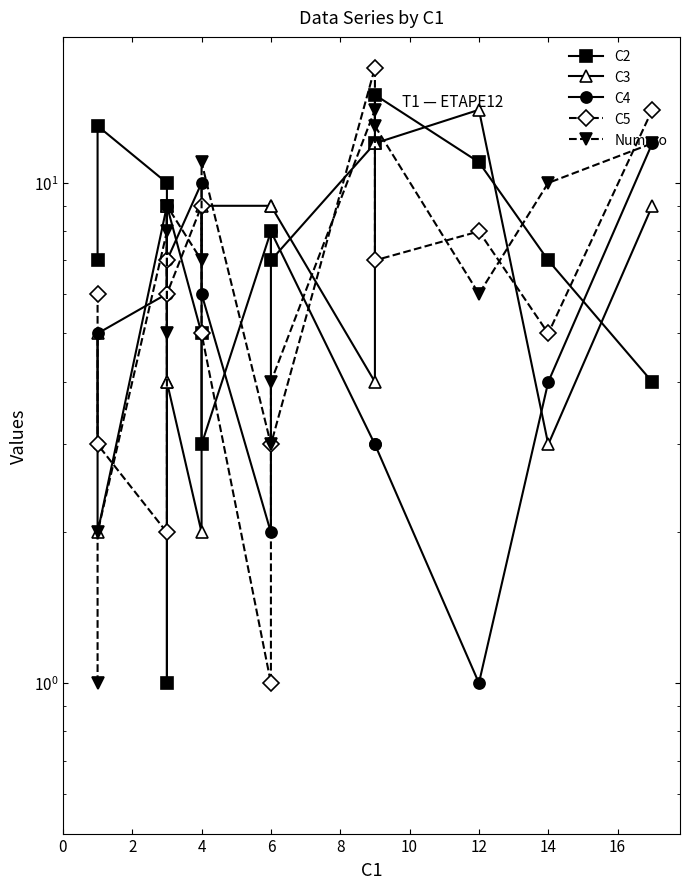

At 8, list the series in order from smallest to largest.

C3, C5, C4, C2, Numero